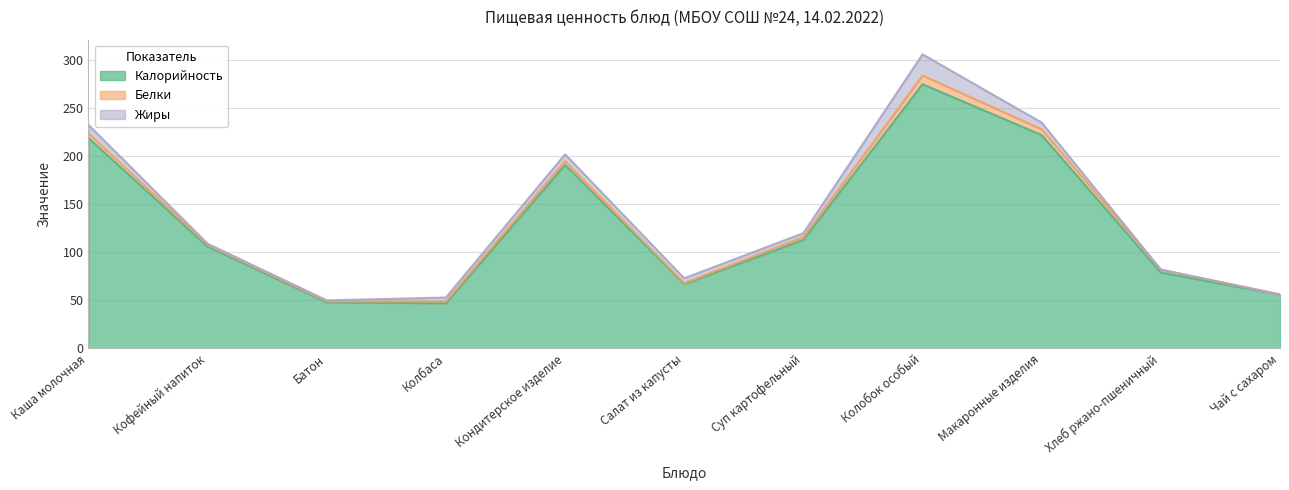

How many lines are shown in the chart?

3